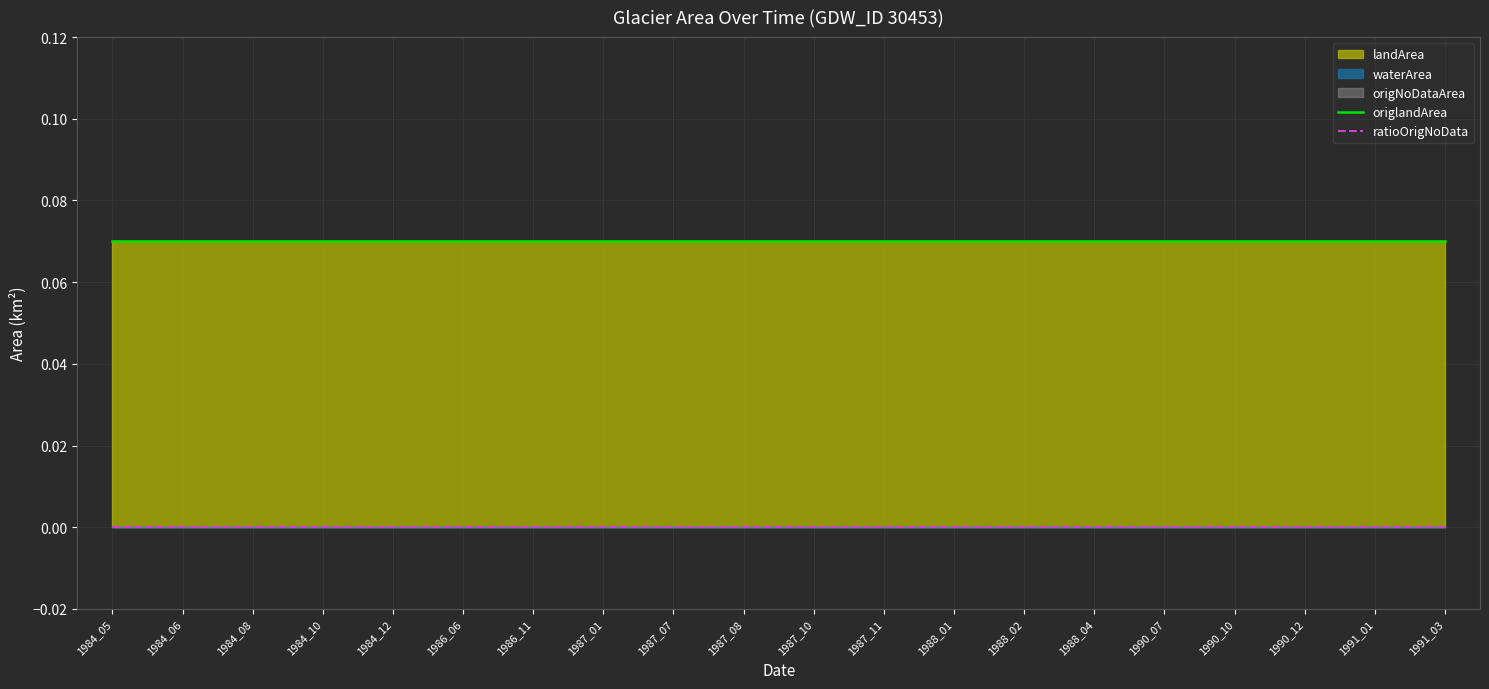

What value does the origlandArea series have at 1984_05?

0.1